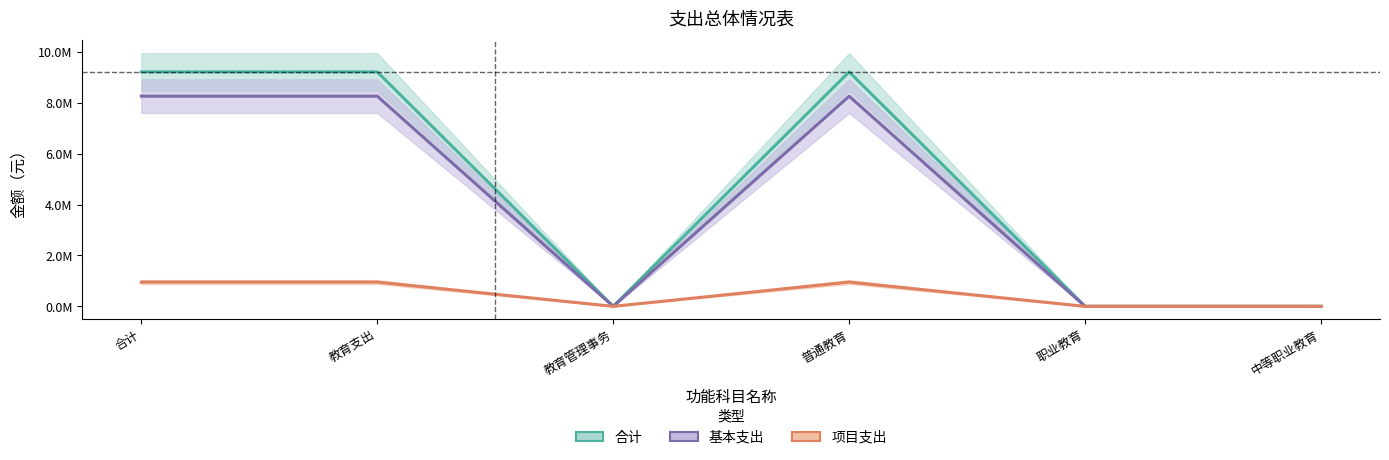

Rank the categories by 基本支出 value from lowest to highest.

教育管理事务, 职业教育, 中等职业教育, 合计, 教育支出, 普通教育